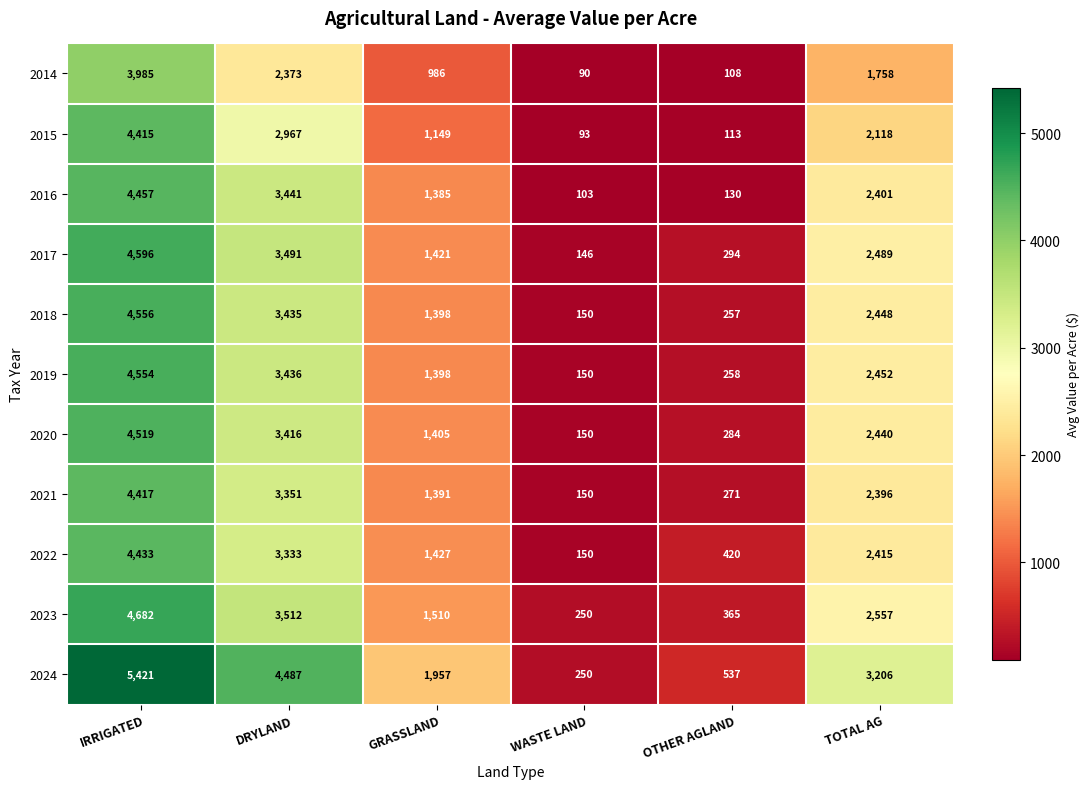

List the series in order of their peak value, lowest first.

2014, 2015, 2021, 2022, 2016, 2020, 2019, 2018, 2017, 2023, 2024